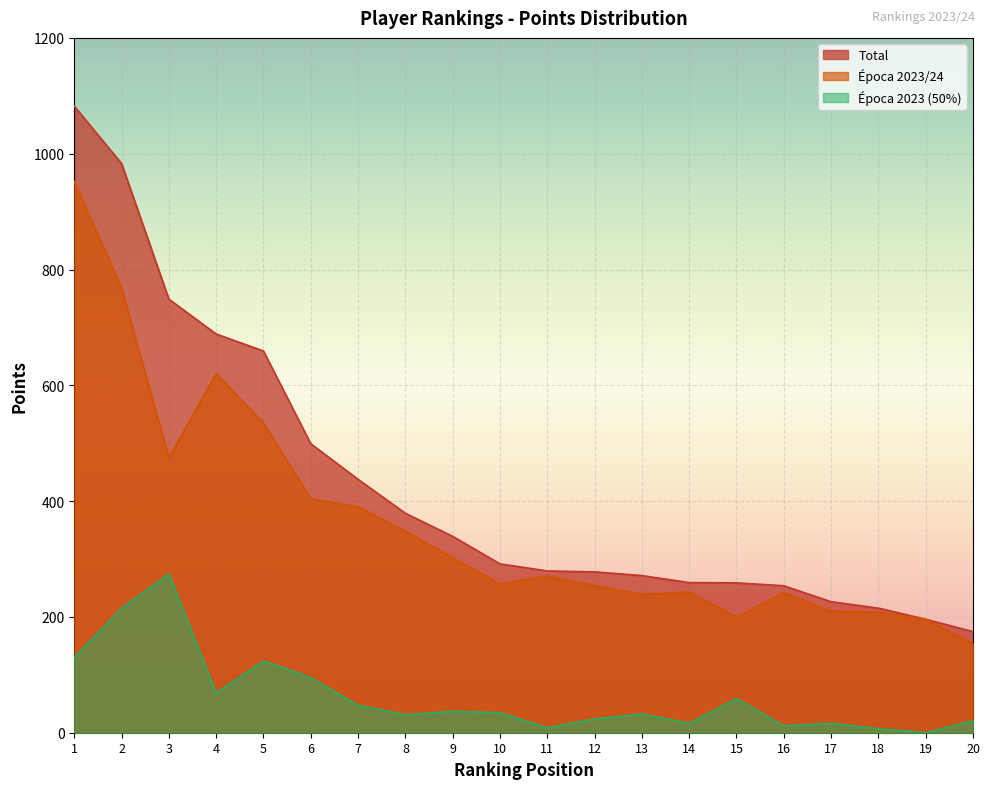

The value of Total at 9 is 478.3. True or false?

False